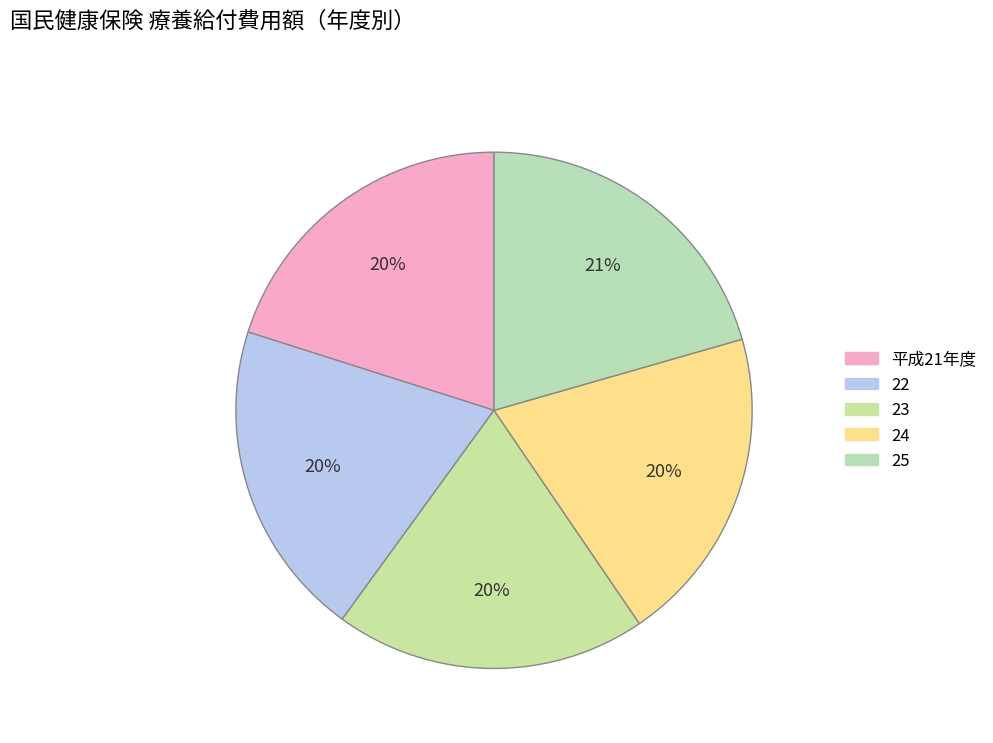

How many segments does this pie chart have?

5